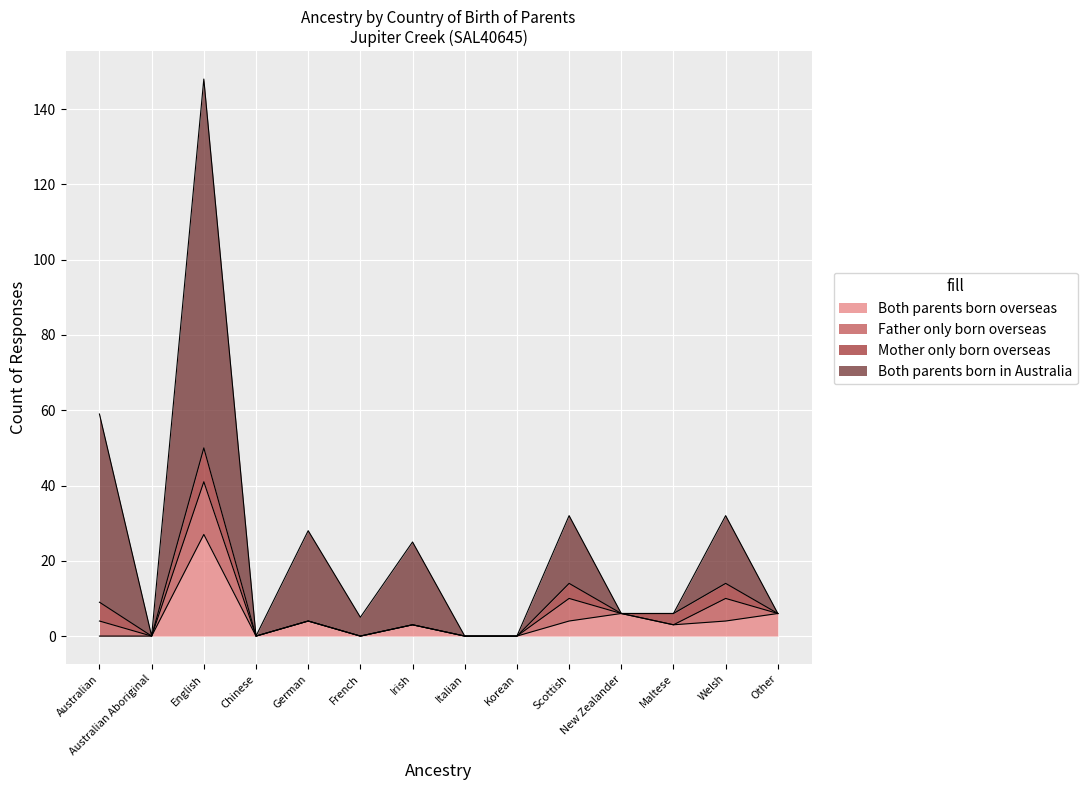

The Both parents born overseas series shows 0 at Australian. True or false?

True